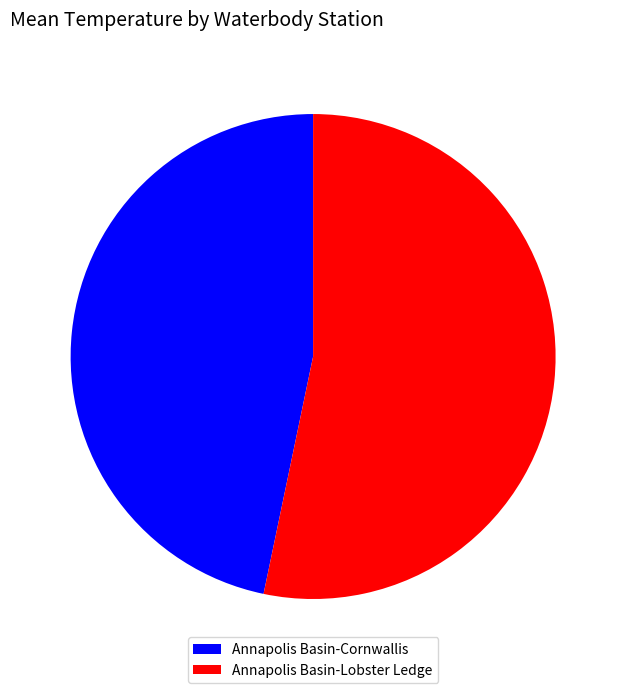

How many slices are in this pie chart?

2